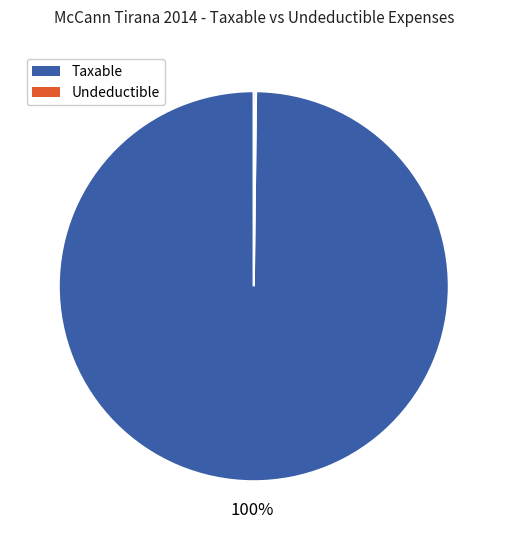

To the nearest percent, what is the average slice percentage?

50%